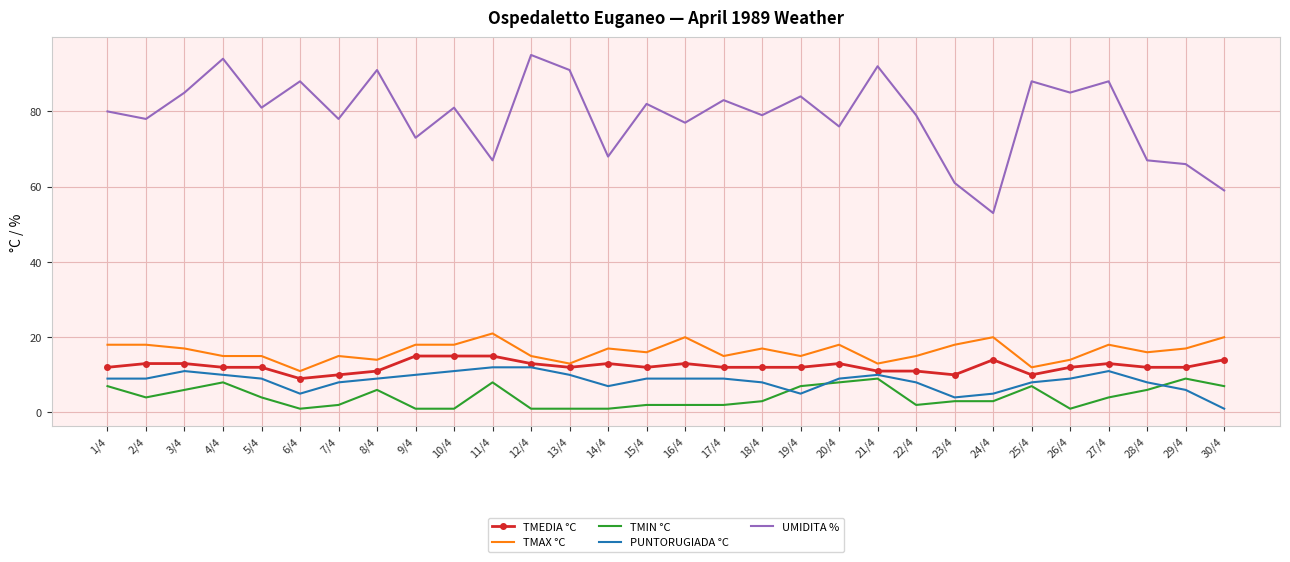

What is the greatest value displayed?

95